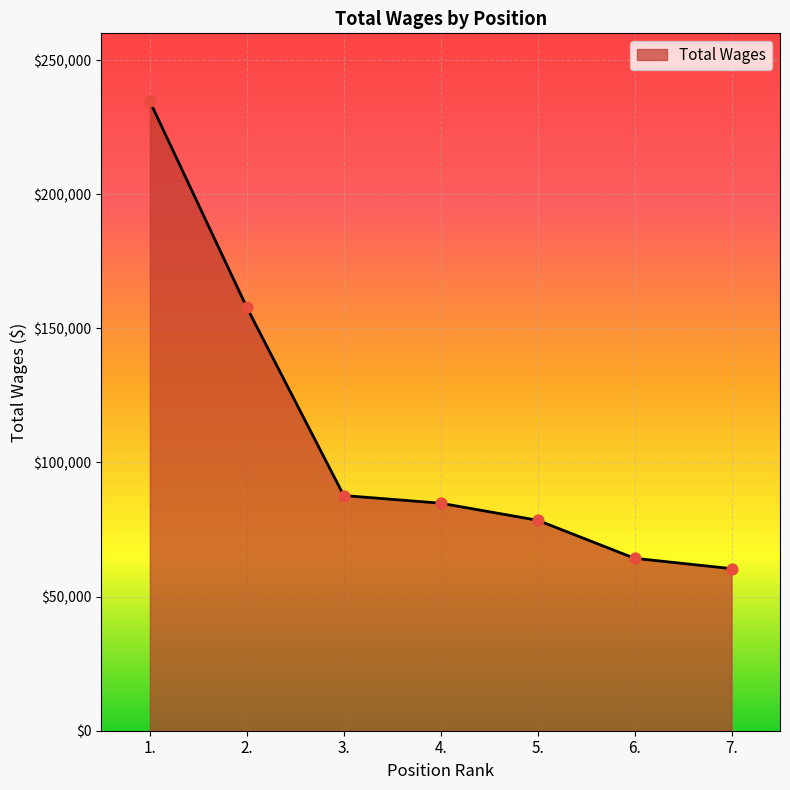

What is the change in value from 3. to 5.?

-9227